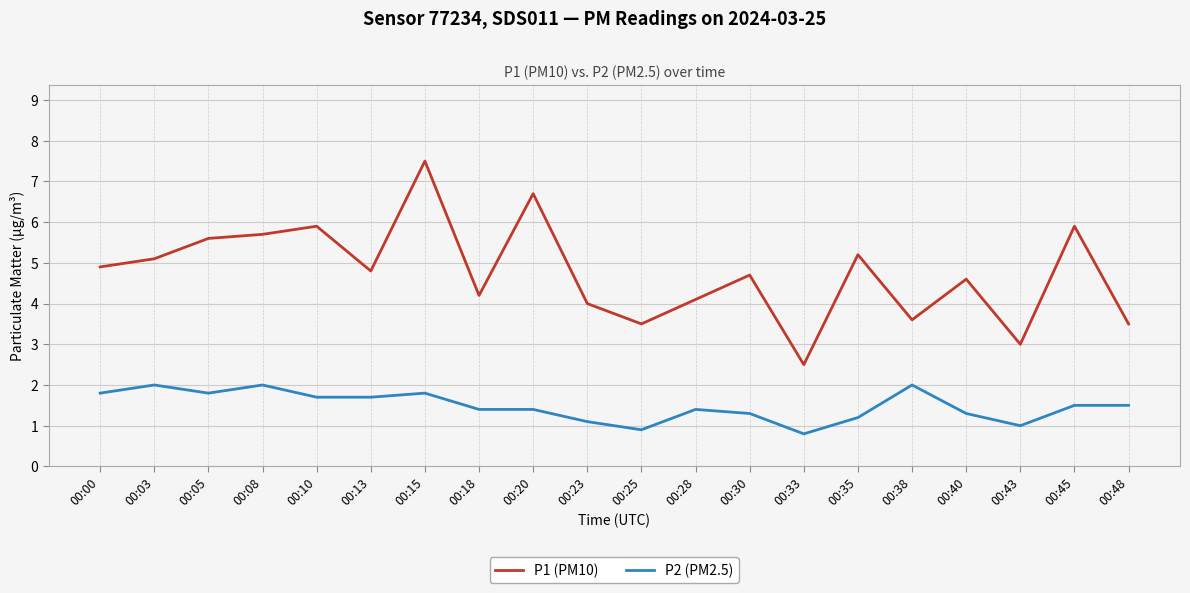

What is the difference between the maximum and minimum values in the P1 (PM10) series?

5.0